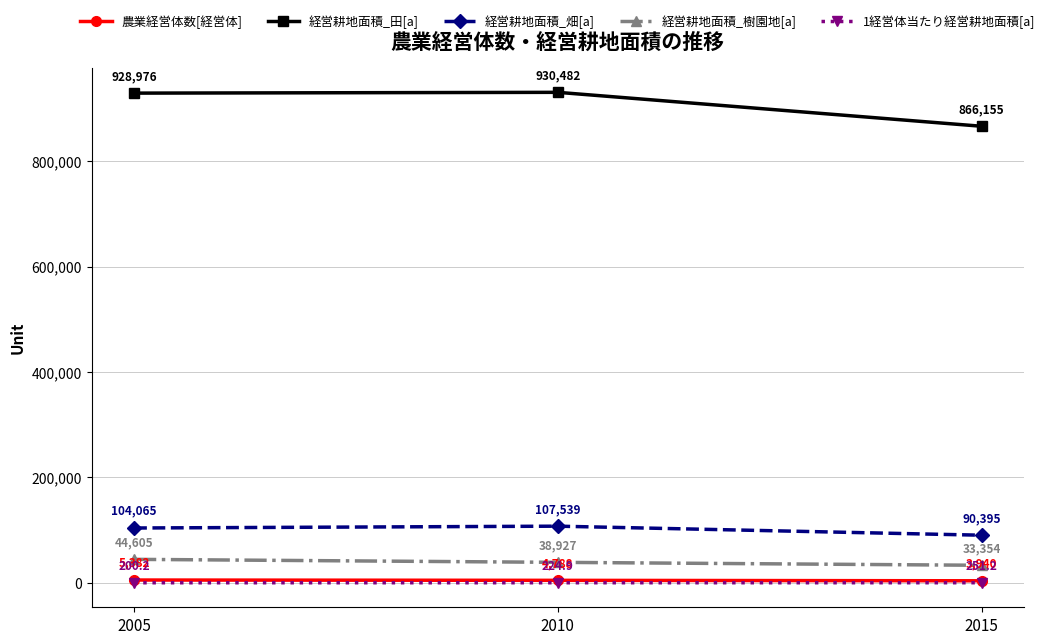

Rank the categories by 経営耕地面積_樹園地[a] value from lowest to highest.

2015, 2010, 2005